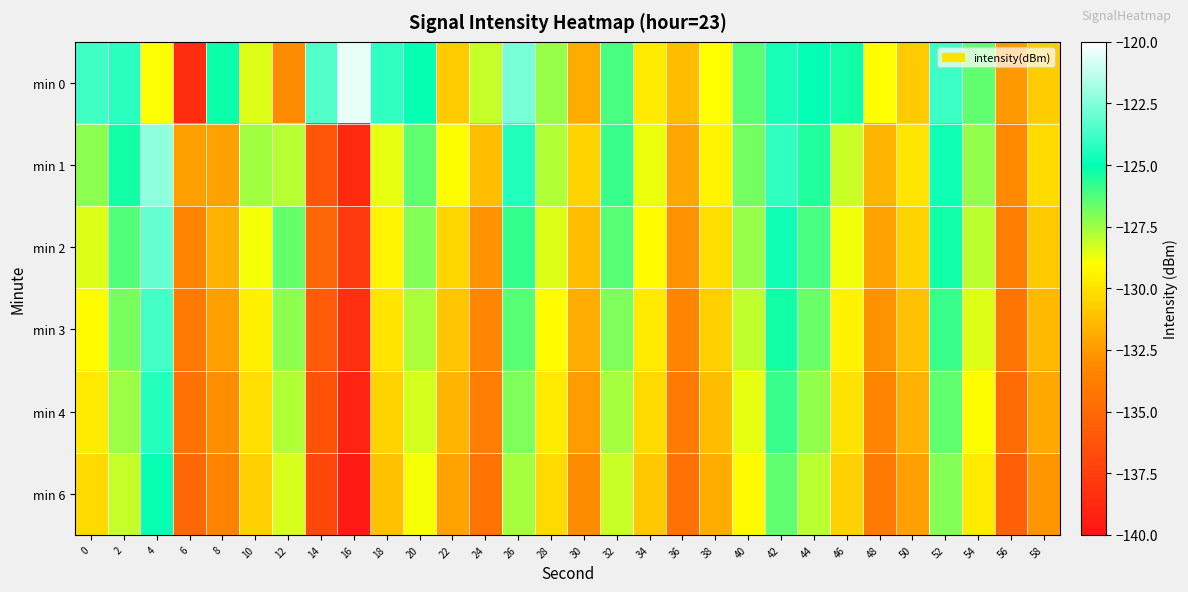

What is the total value across all series at 56?

-804.1